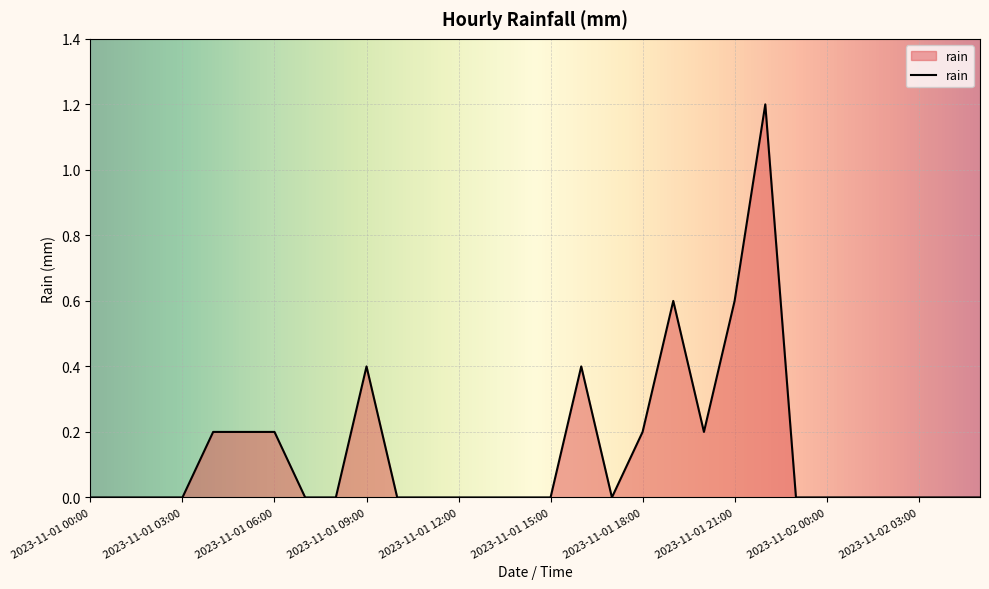

What is the greatest value displayed?

1.2